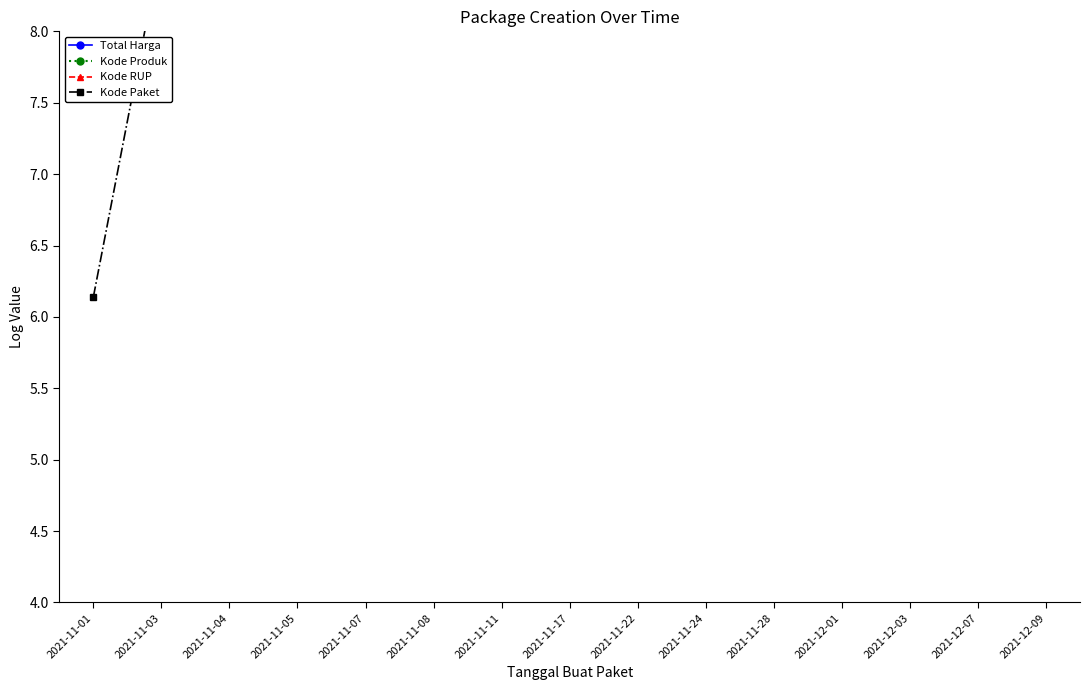

In Kode RUP, how many points are lower than both neighbors (excluding endpoints)?

3